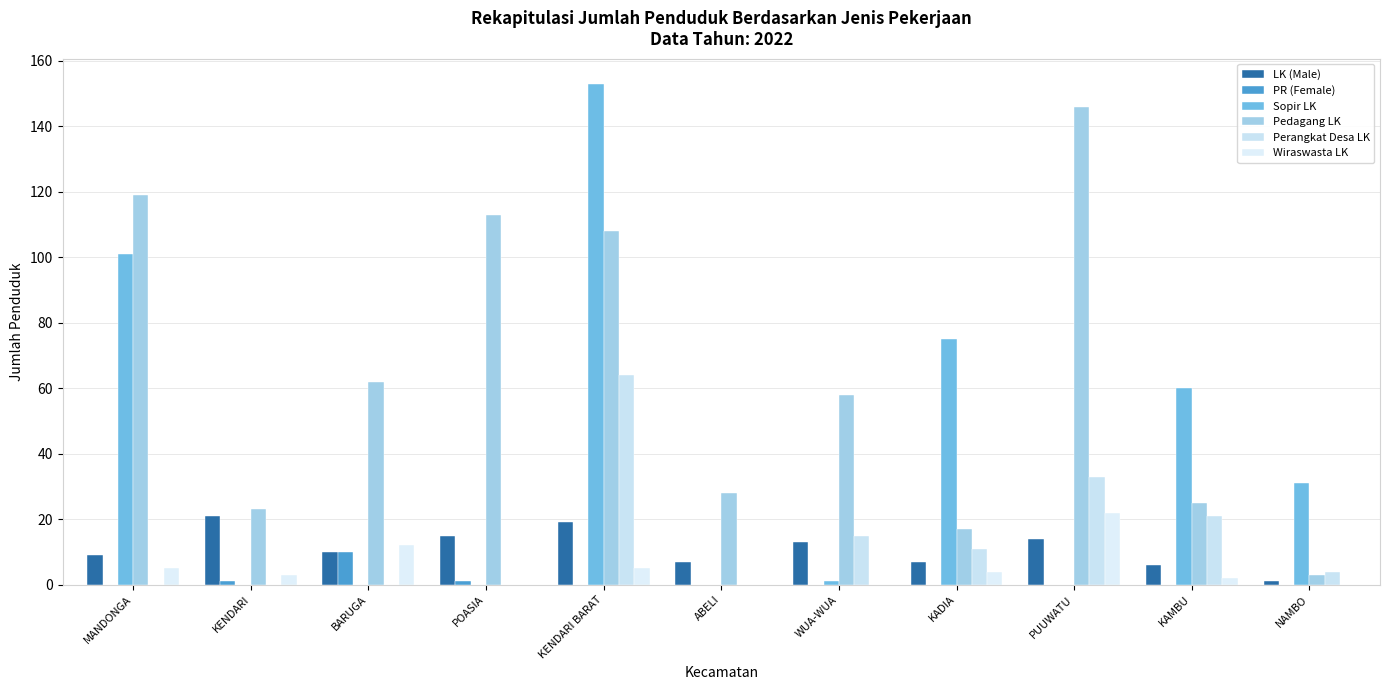

List the labels in order of Pedagang LK value, smallest first.

NAMBO, KADIA, KENDARI, KAMBU, ABELI, WUA-WUA, BARUGA, KENDARI BARAT, POASIA, MANDONGA, PUUWATU